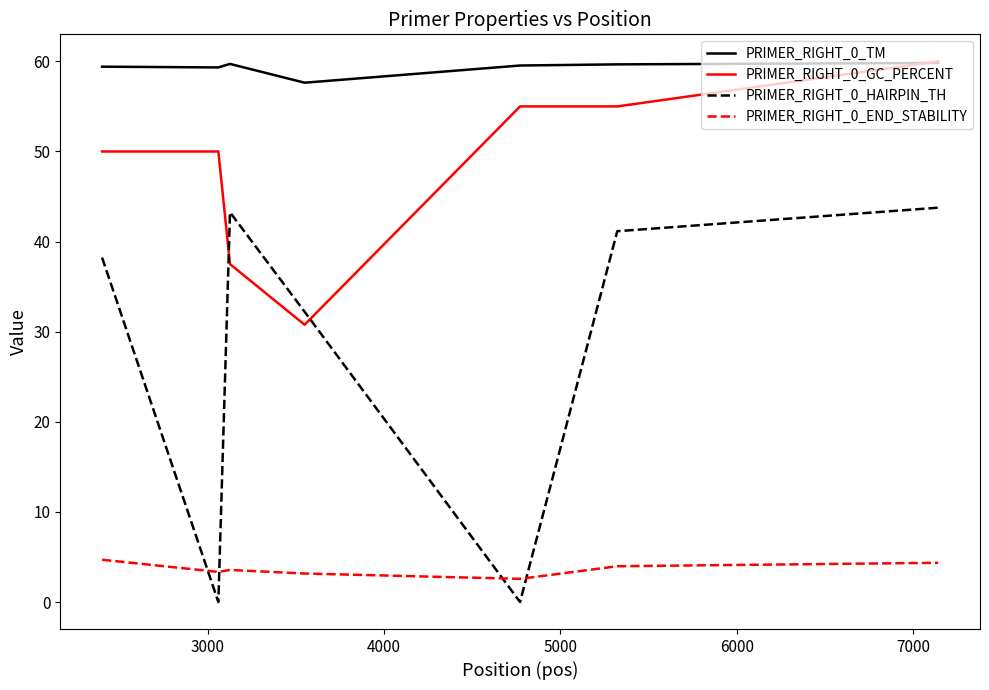

Which series has the widest spread of values?

PRIMER_RIGHT_0_HAIRPIN_TH